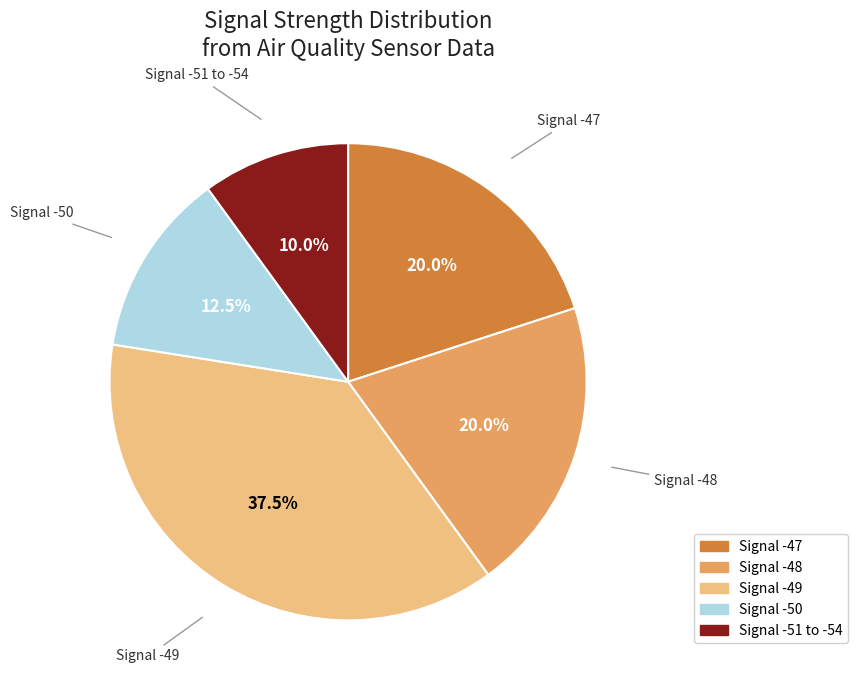

Does Signal -48 represent more than half of the total?

No